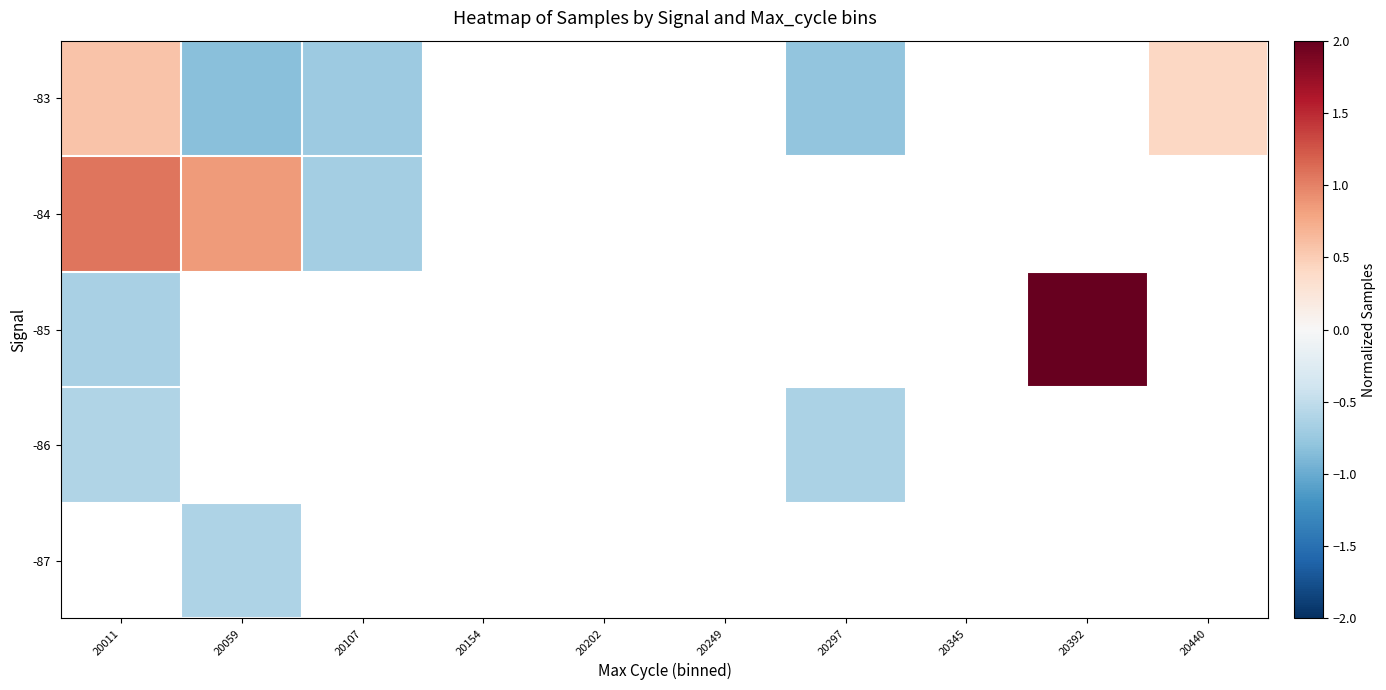

Between 20154 and 20011, which is larger?

20011